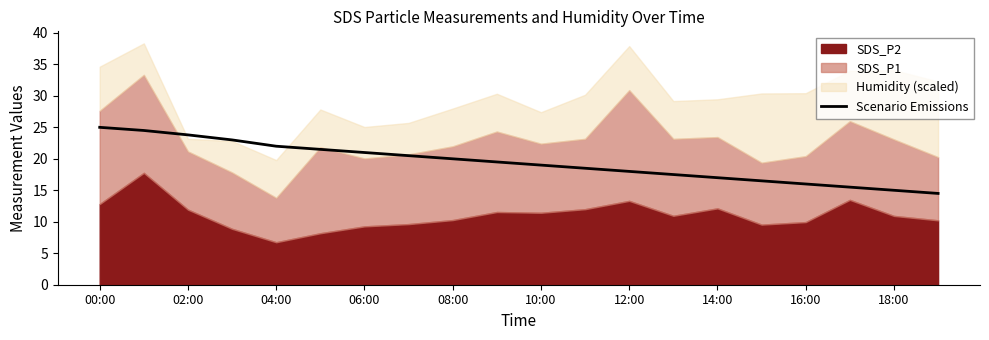

What is the lowest value of the Scenario Emissions series?

14.5